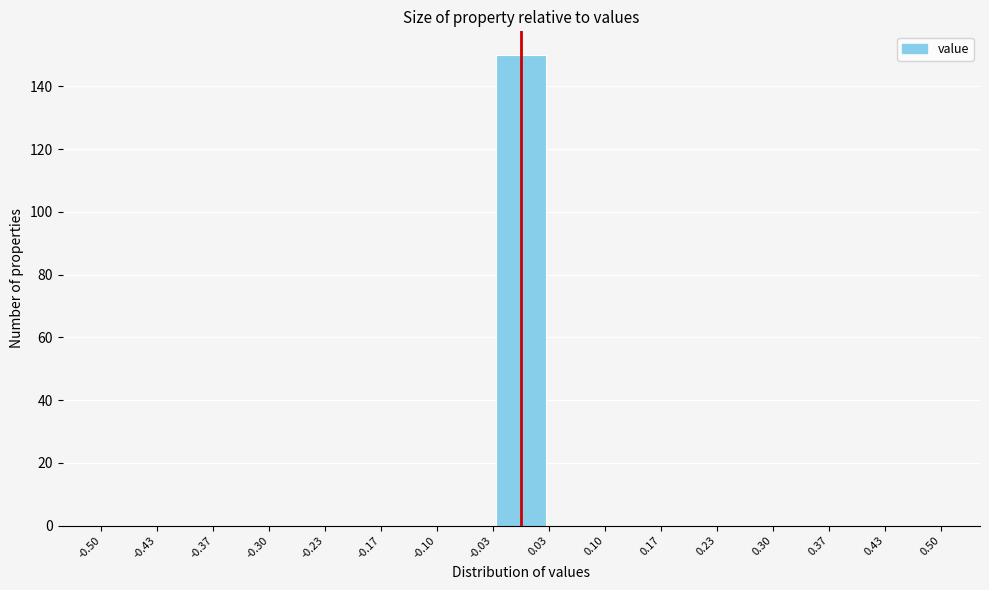

Which range on the x-axis has the tallest bar?

-0.03 to 0.03